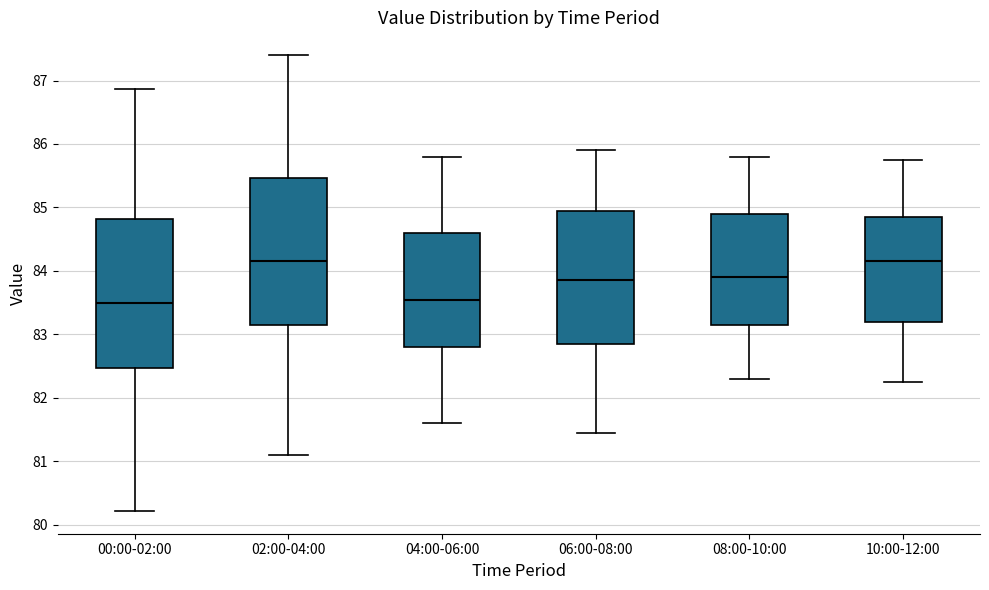

Where does the lower whisker of the box for 04:00-06:00 end on the y-axis? The values are not printed on the chart, so give them approximately, as read against the axis.

81.6